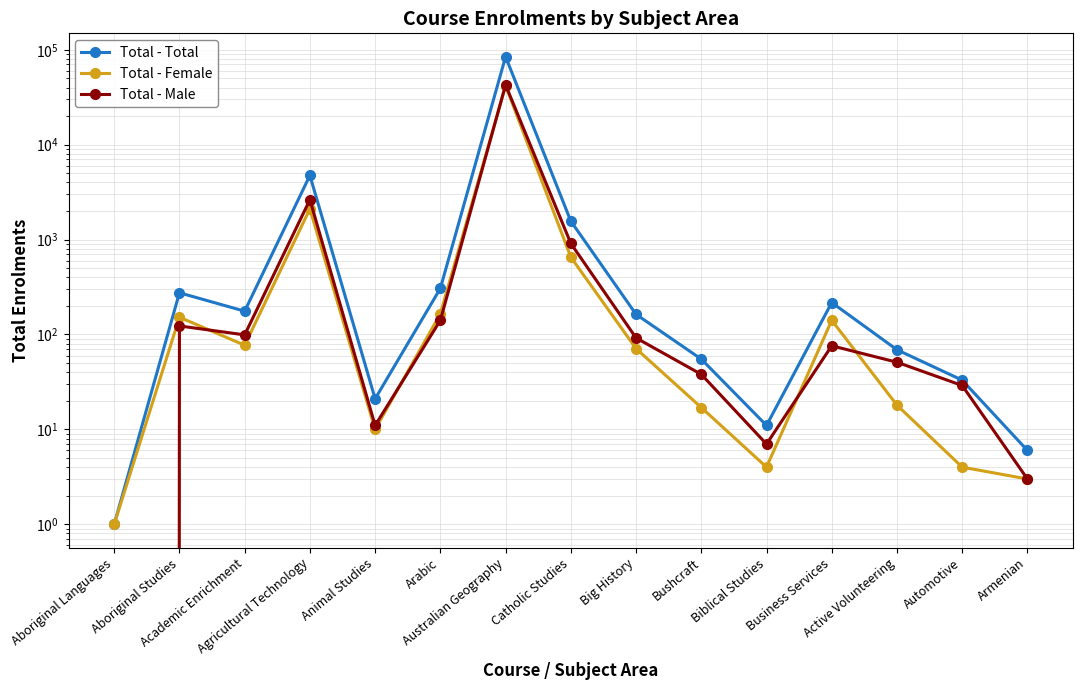

What is the highest value of the Total - Female series?

41853